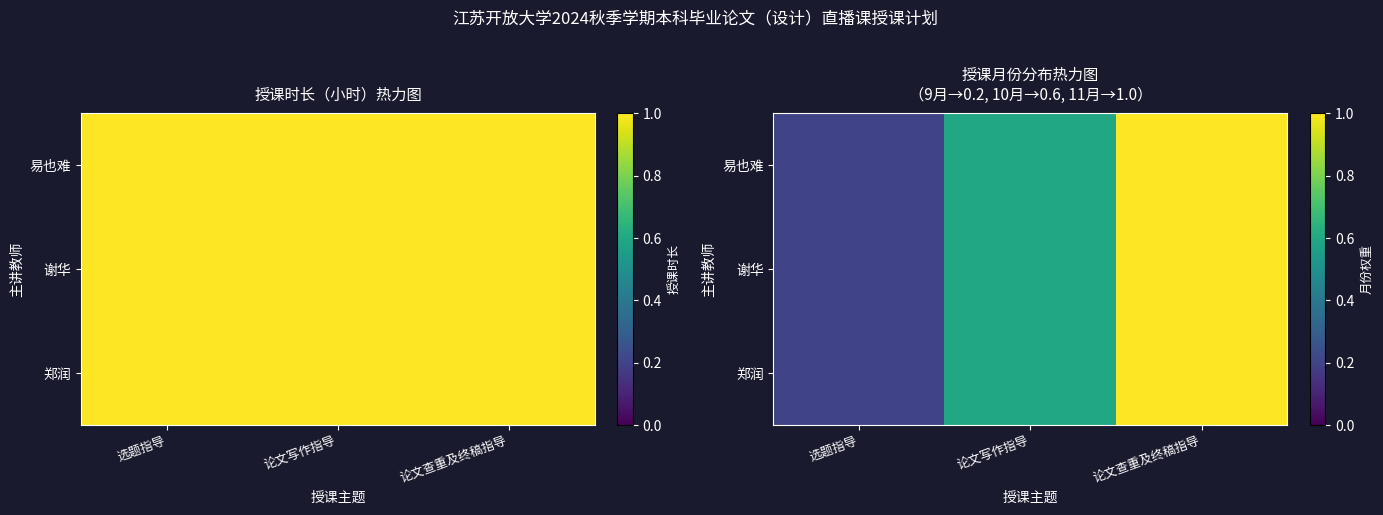

At how many categories does at least one series exceed 0?

3